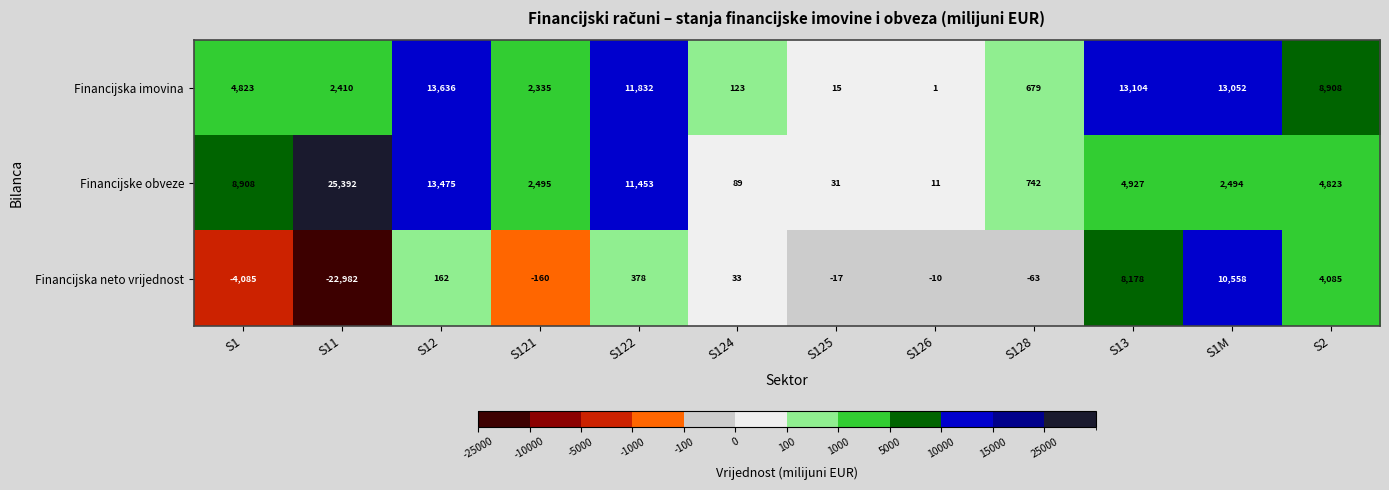

What is the average value of the Financijske obveze series?

6237